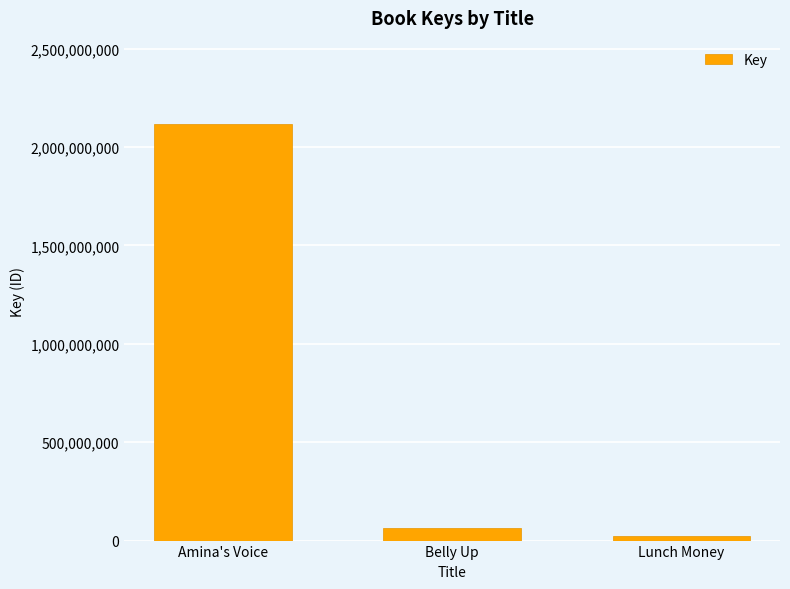

What is the change in value from Amina's Voice to Belly Up?

-2054696424